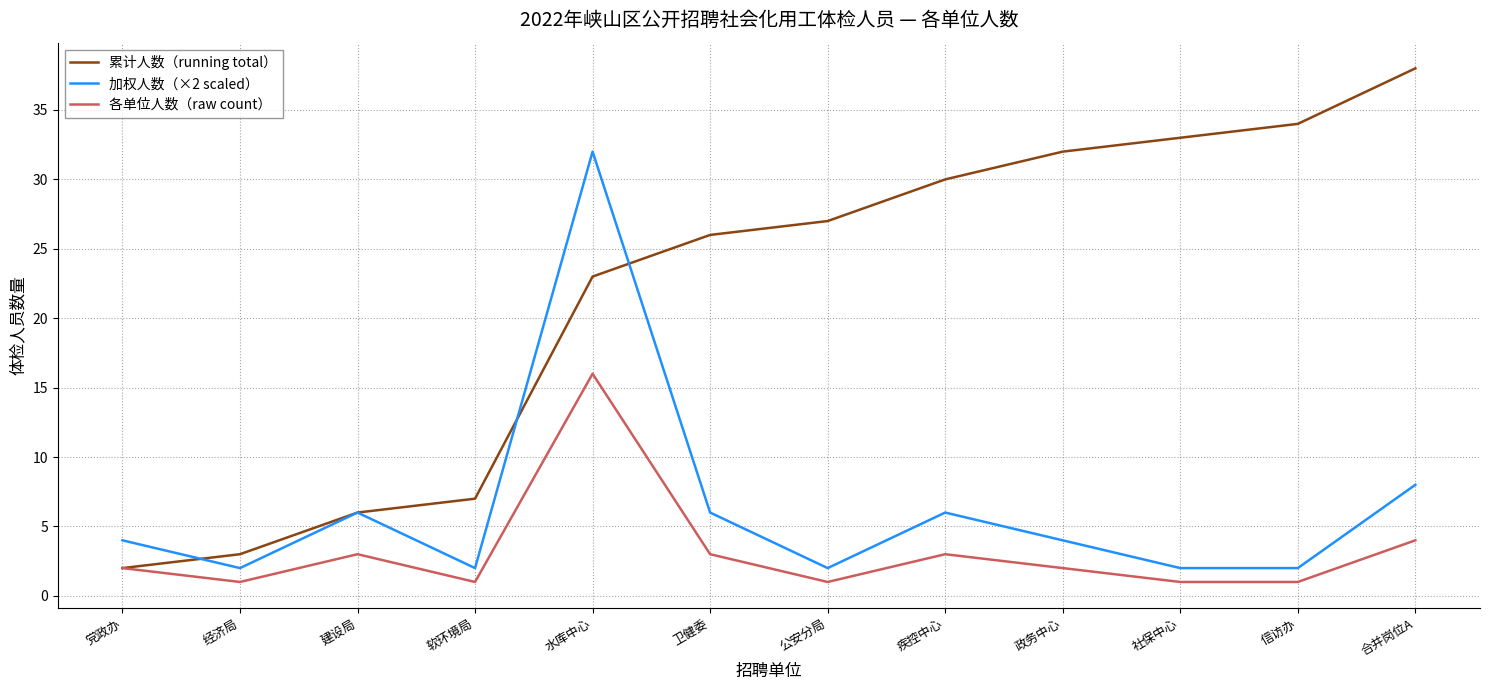

True or false: 各单位人数（raw count） and 加权人数（×2 scaled） intersect in this chart.

False